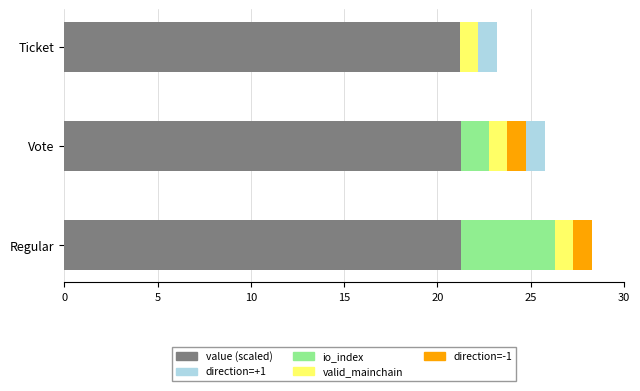

What is the total value across all series at Ticket?

23.2